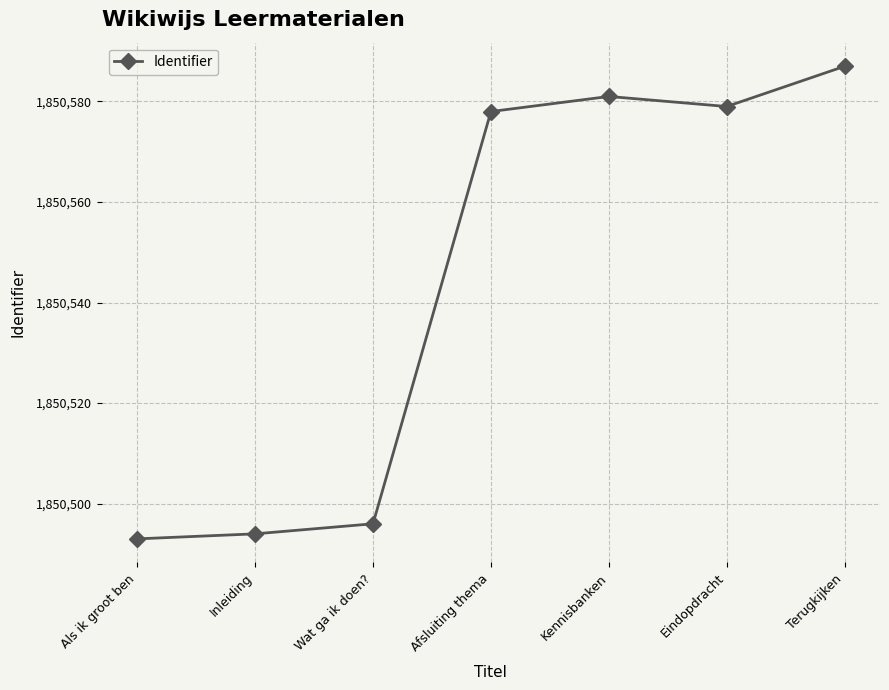

Is it true that the value at Wat ga ik doen? is 1850496?

True